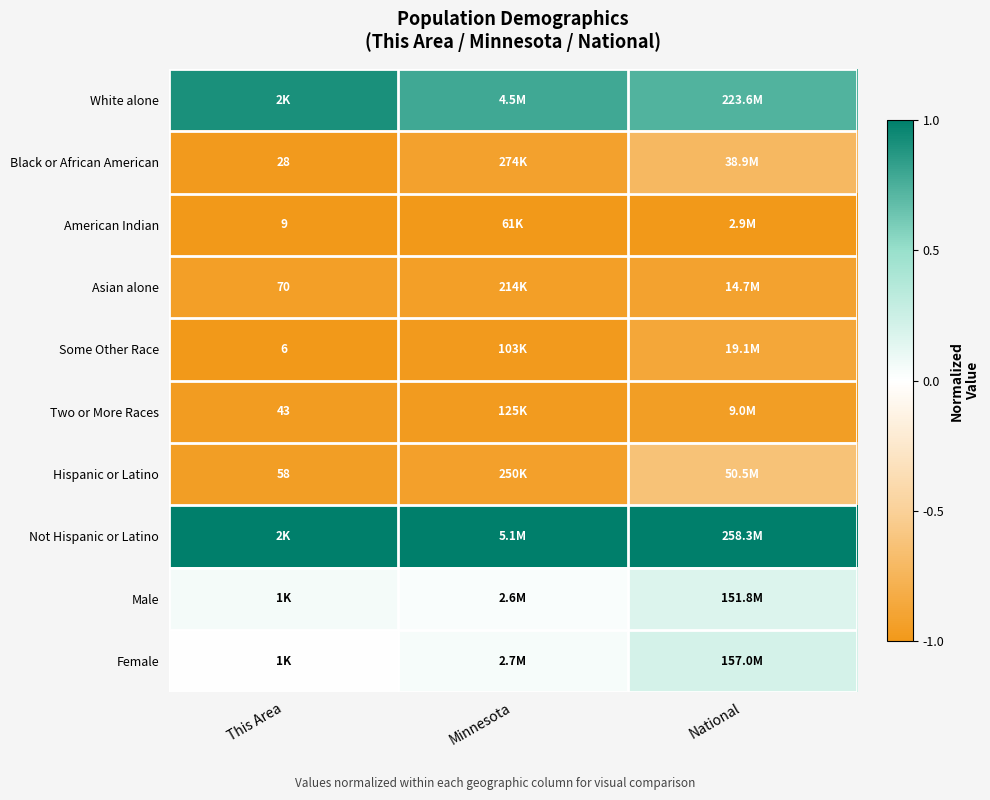

At Minnesota, list the series in order from largest to smallest.

Not Hispanic or Latino, White alone, Female, Male, Black or African American, Hispanic or Latino, Asian alone, Two or More Races, Some Other Race, American Indian